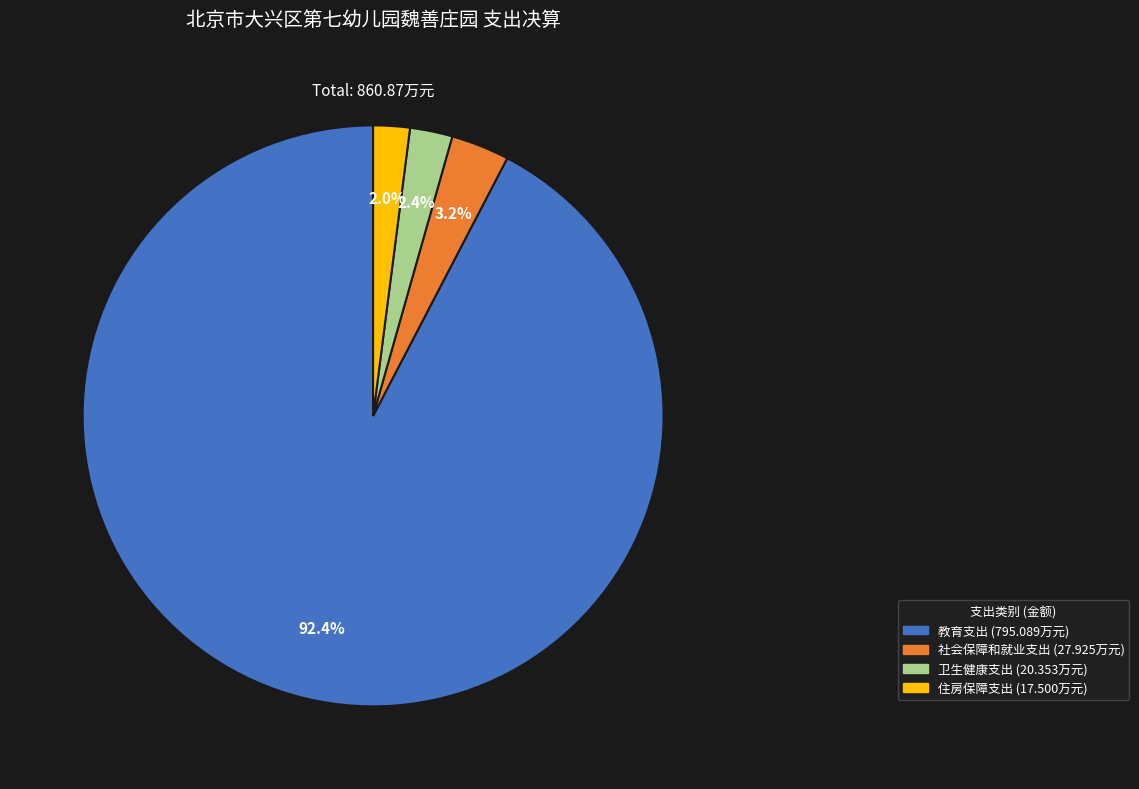

Combined, do 住房保障支出 and 社会保障和就业支出 account for over 50%?

No